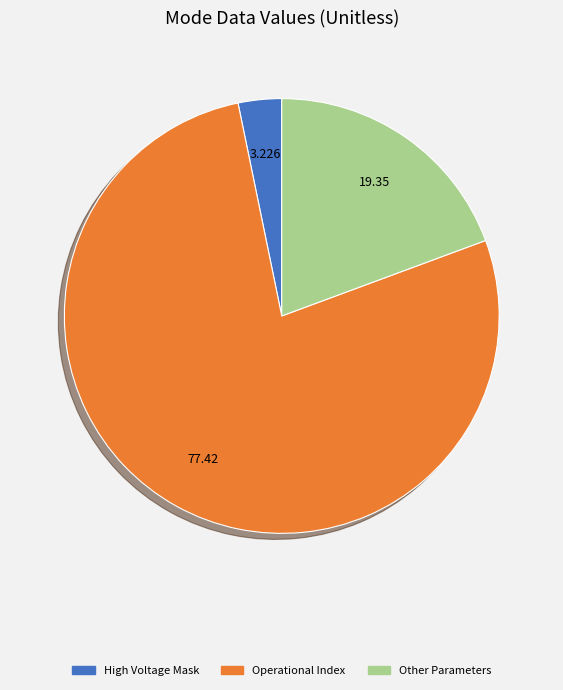

Is there any slice that represents more than half of the pie?

Yes